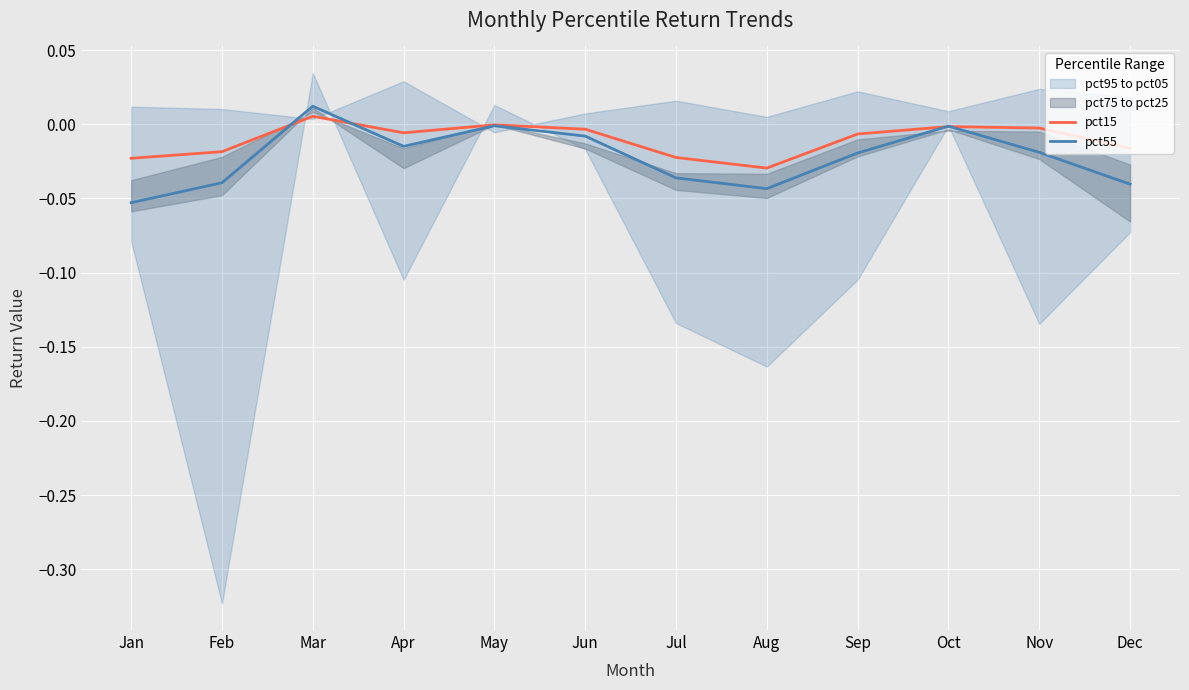

True or false: pct55 and pct15 intersect in this chart.

True